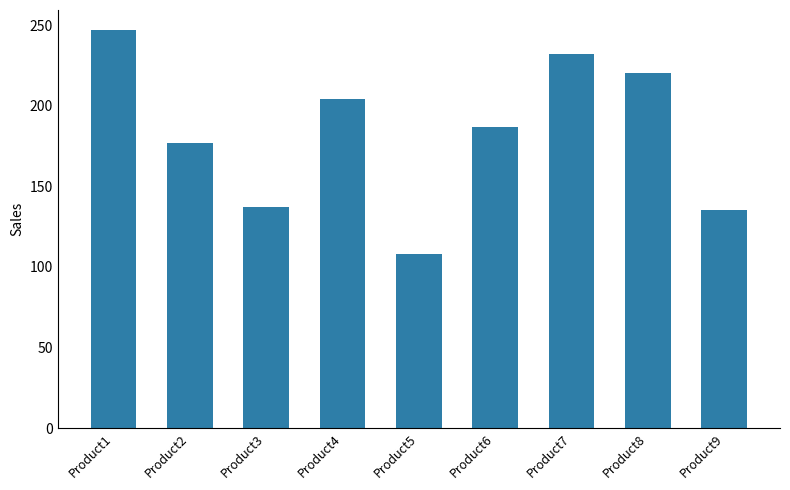

What is the value of the 1st bar from the left?

247